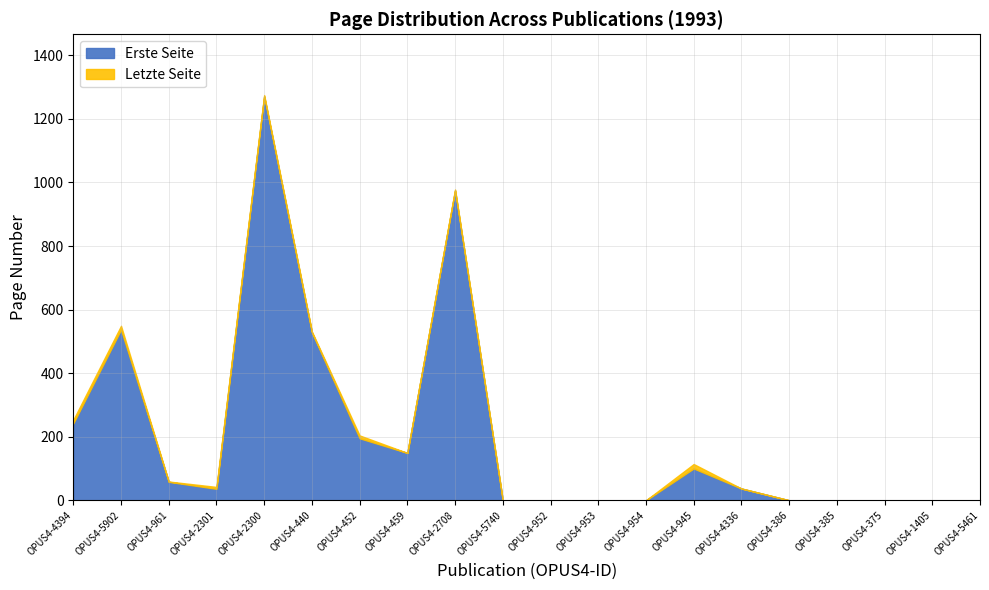

How many data points does each series have?

20